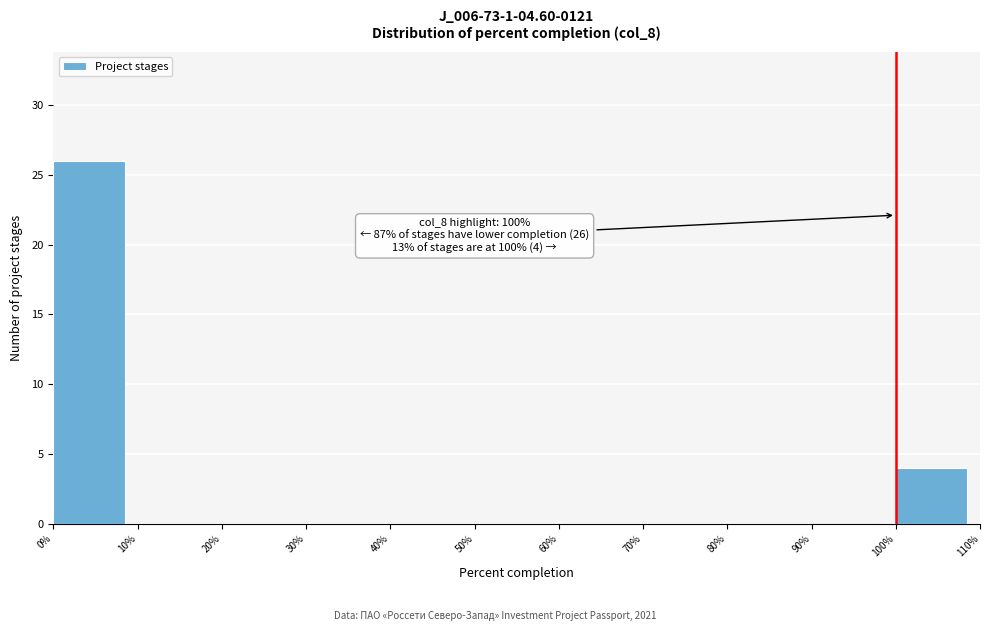

Over which range of the x-axis is the bar tallest?

0% to 10%